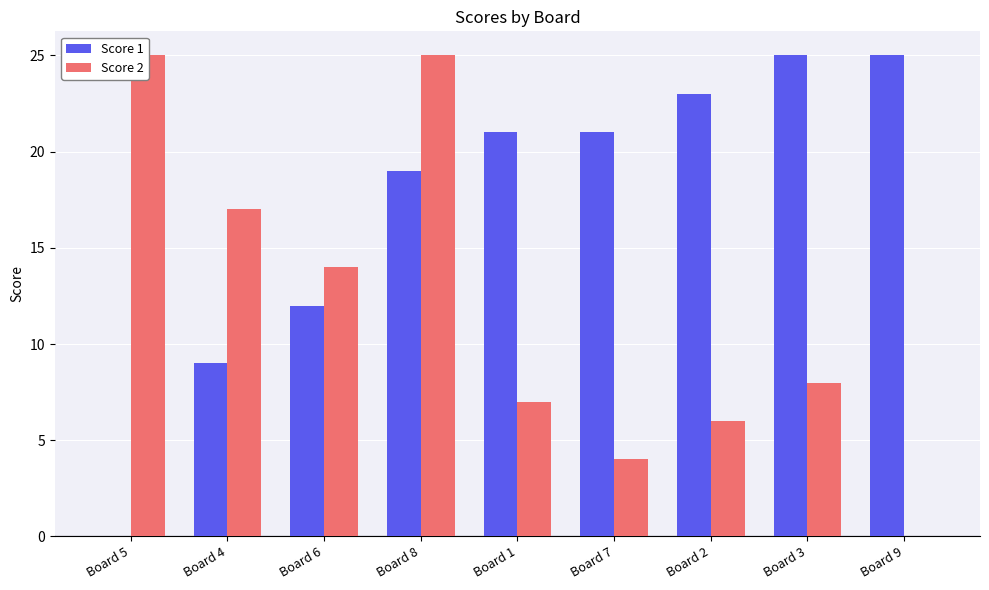

At how many categories does at least one series exceed 24?

4